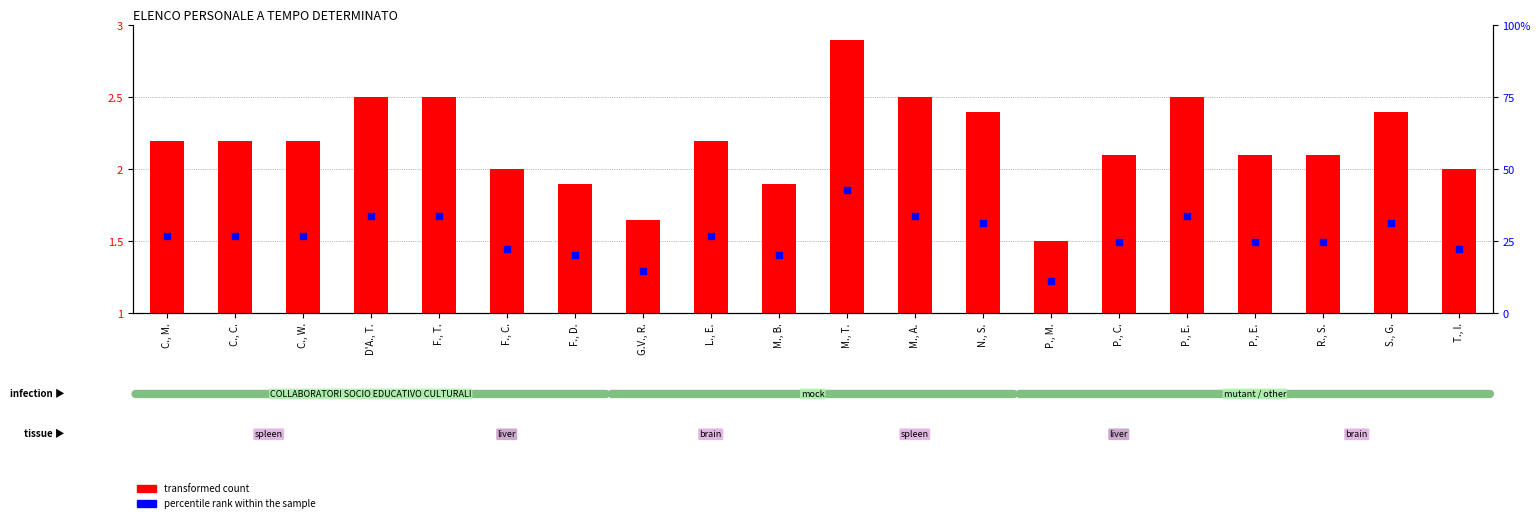

At how many categories does at least one series exceed 1?

20